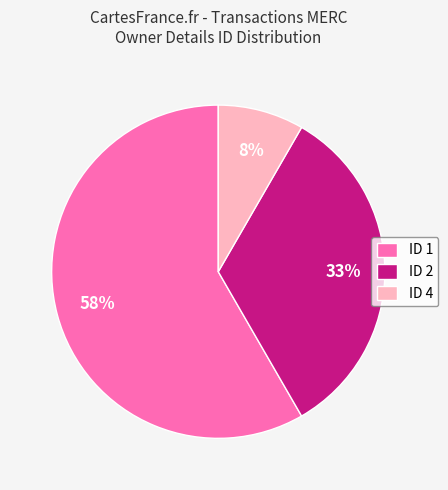

Approximately how many times larger is the value at ID 2 compared to ID 1?

0.6